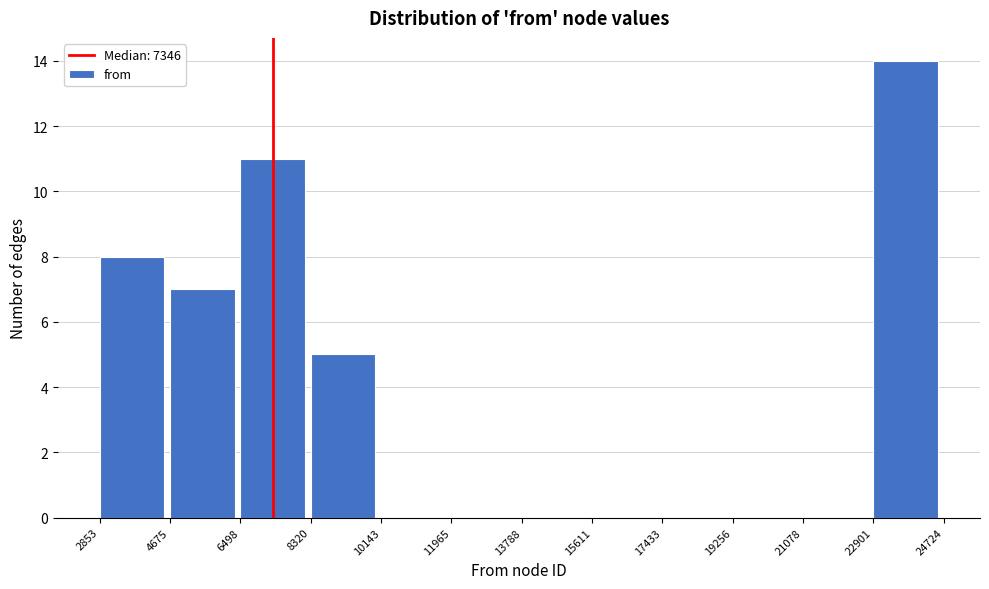

Reading left to right, list every bar in this chart as the range it spans on the x-axis followed by its height. The values are not printed on the chart, so give them approximately, as read against the axis.

2853 to 4675: 8
4675 to 6498: 7
6498 to 8320: 11
8320 to 10143: 5
10143 to 11965: 0
11965 to 13788: 0
13788 to 15611: 0
15611 to 17433: 0
17433 to 19256: 0
19256 to 21078: 0
21078 to 22901: 0
22901 to 24724: 14